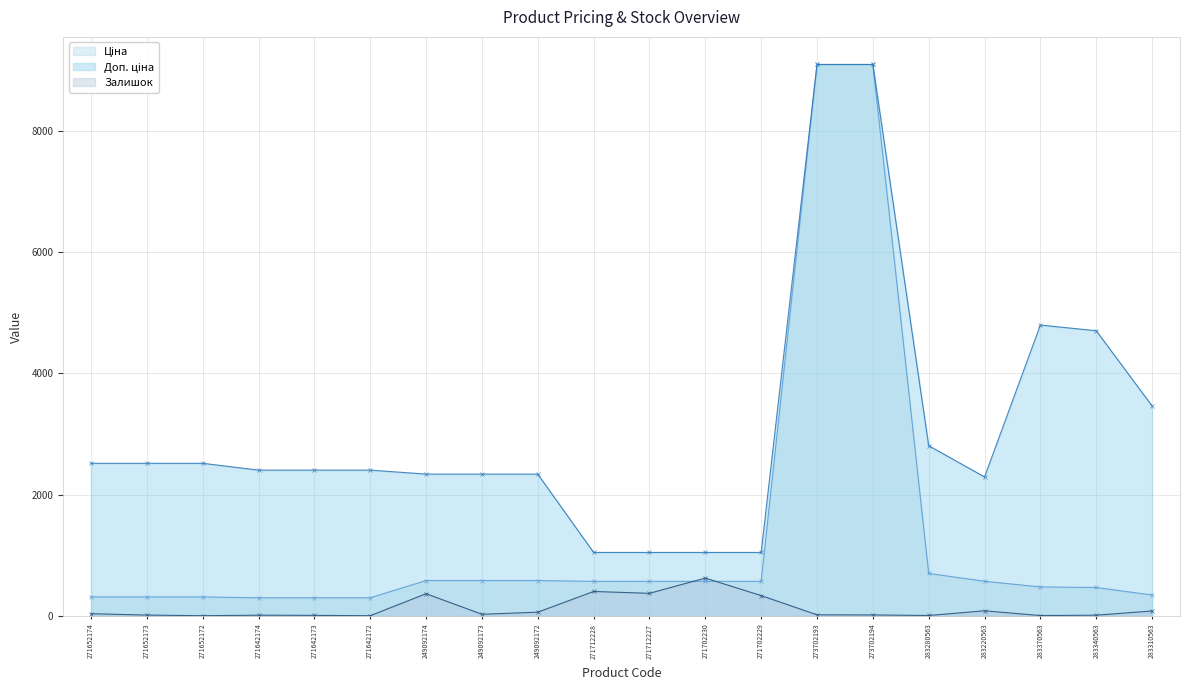

At which category is the sum across all series the highest?

273702193